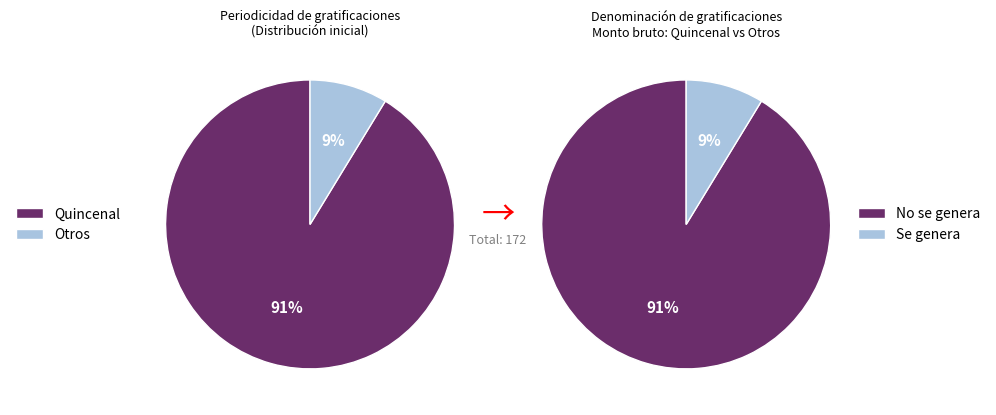

Does No se genera account for over 50% of the chart?

Yes